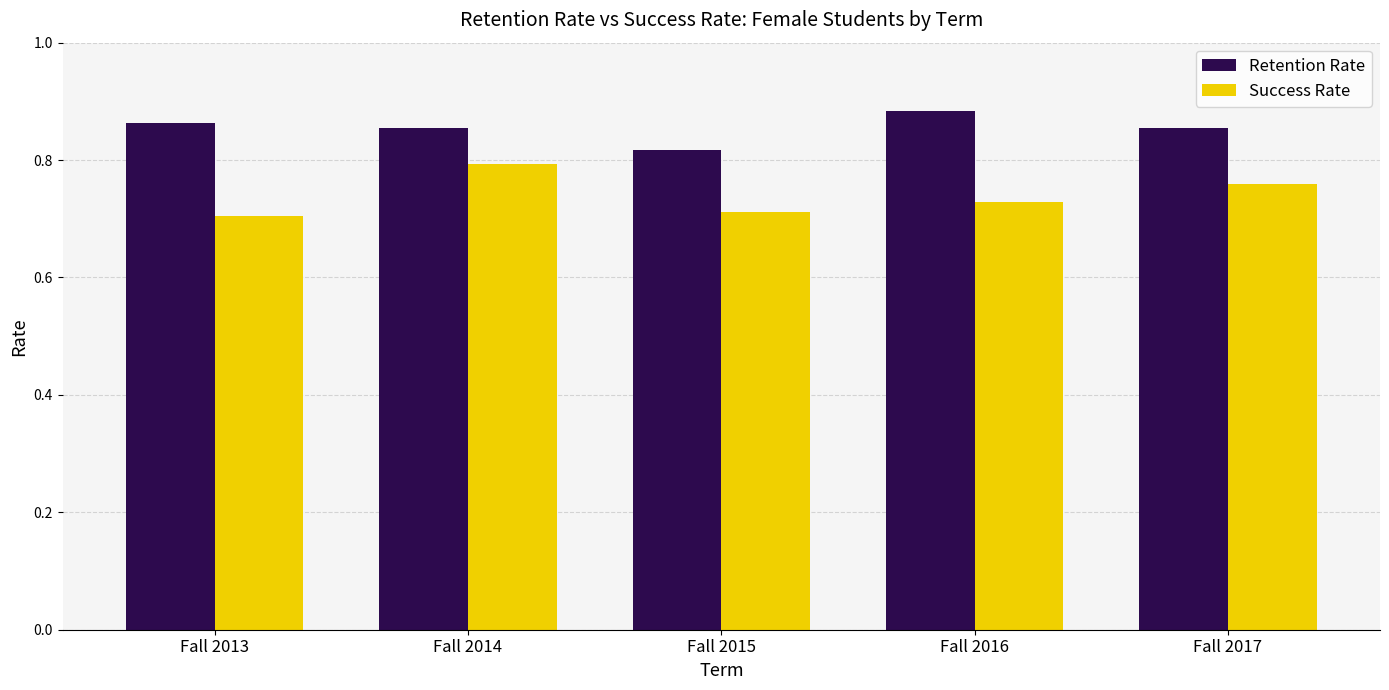

List the series in order of their overall mean, lowest first.

Success Rate, Retention Rate